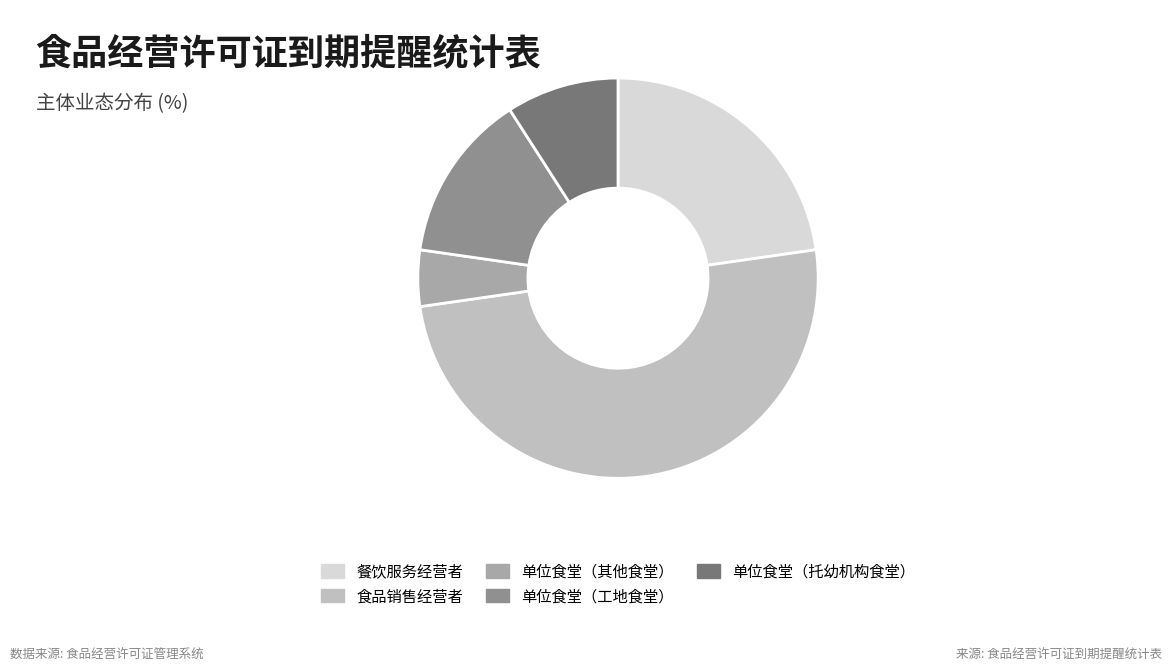

Rank the categories by value from lowest to highest.

单位食堂（其他食堂）, 单位食堂（托幼机构食堂）, 单位食堂（工地食堂）, 餐饮服务经营者, 食品销售经营者